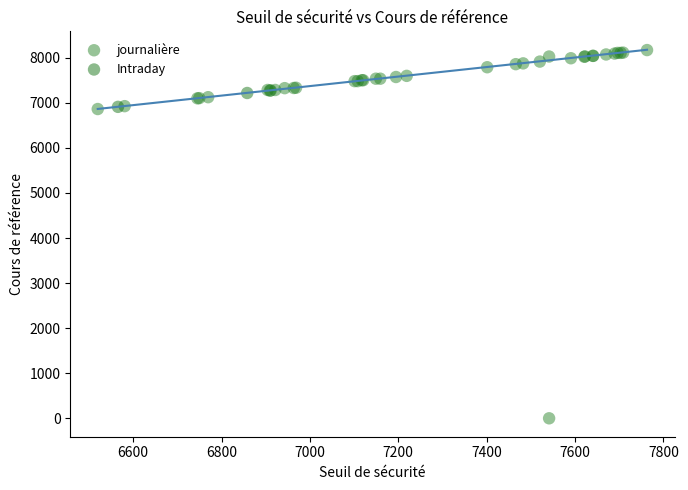

What are all the series names shown in the legend?

journalière, Intraday